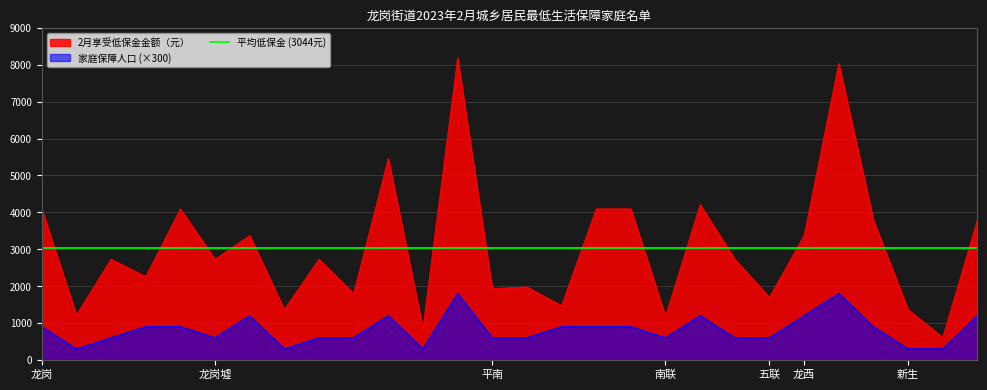

True or false: 2月享受低保金金额（元） and 家庭保障人口 (×300) cross at least once.

False